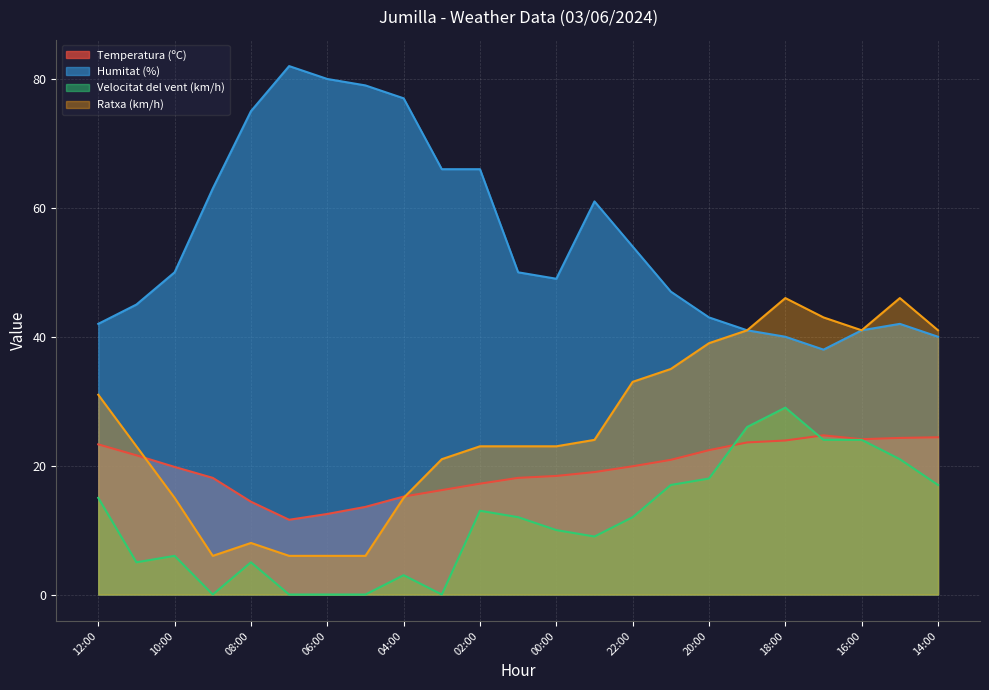

Between which two adjacent categories do Temperatura (ºC) and Ratxa (km/h) first intersect?

11:00 and 10:00